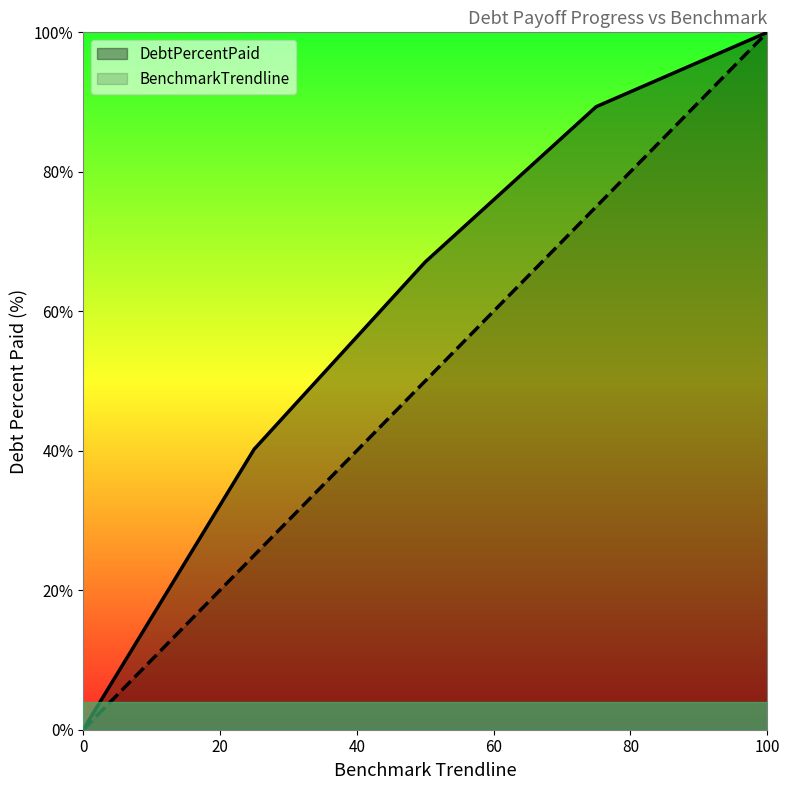

How many BenchmarkTrendline values are between 25 and 75?

3